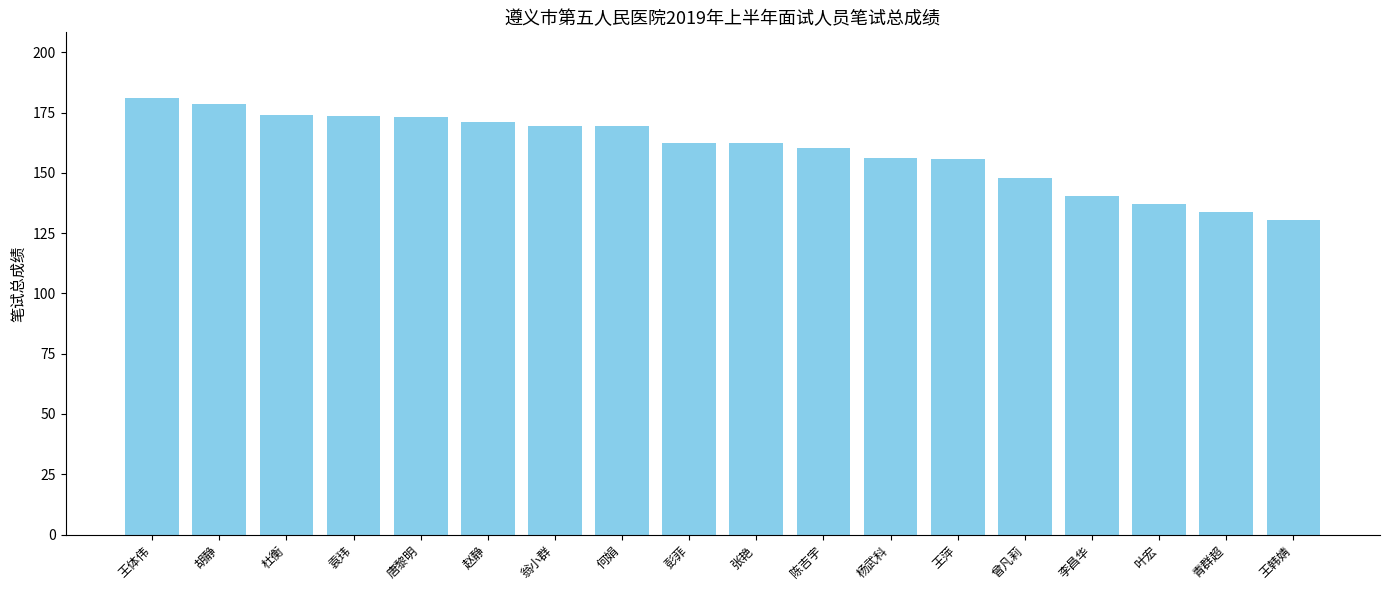

What is the label of the 4th bar from the left?

袁玮